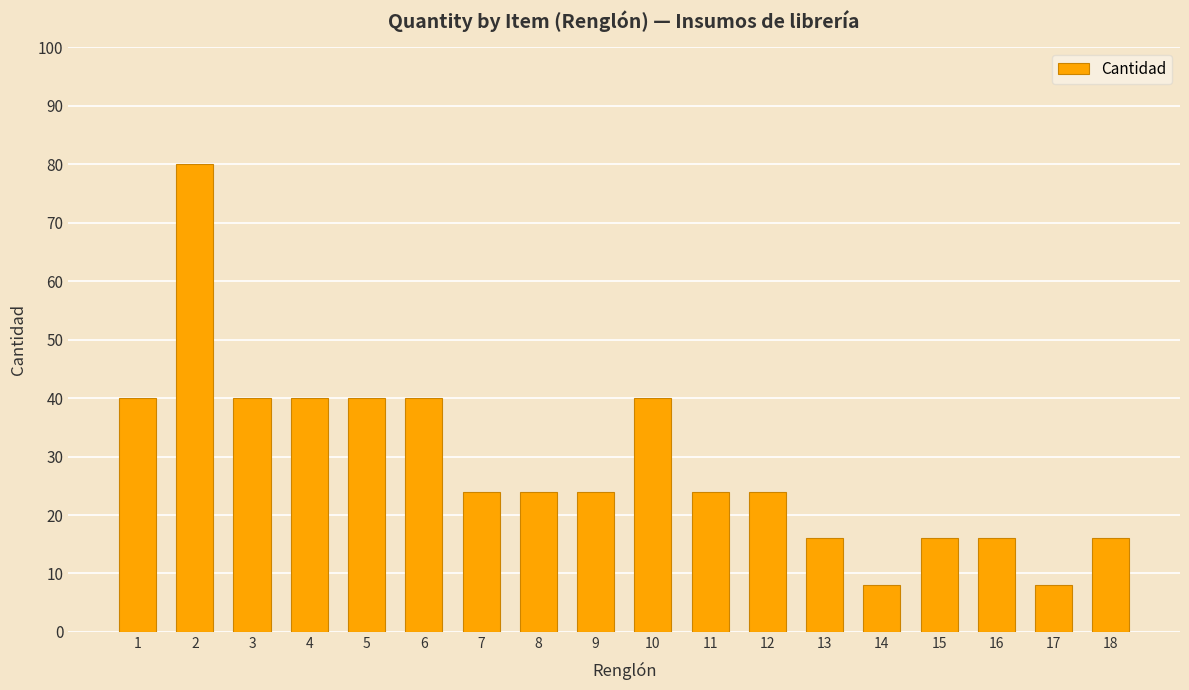

Reading left to right, list all the values displayed in this chart.

40	80	40	40	40	40	24	24	24	40	24	24	16	8	16	16	8	16